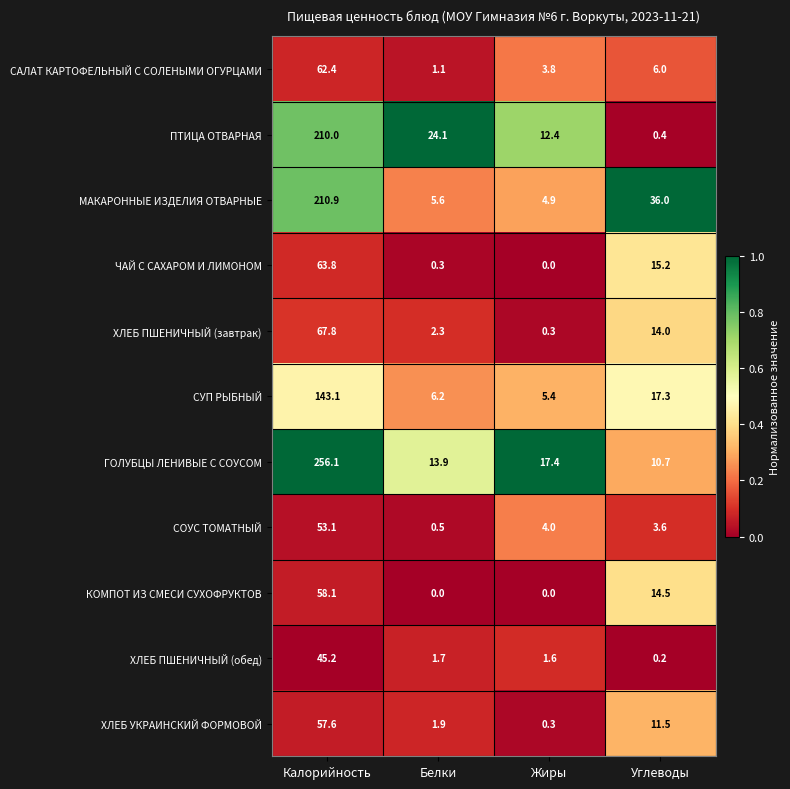

Which category has the highest value in the СУП РЫБНЫЙ series?

Калорийность